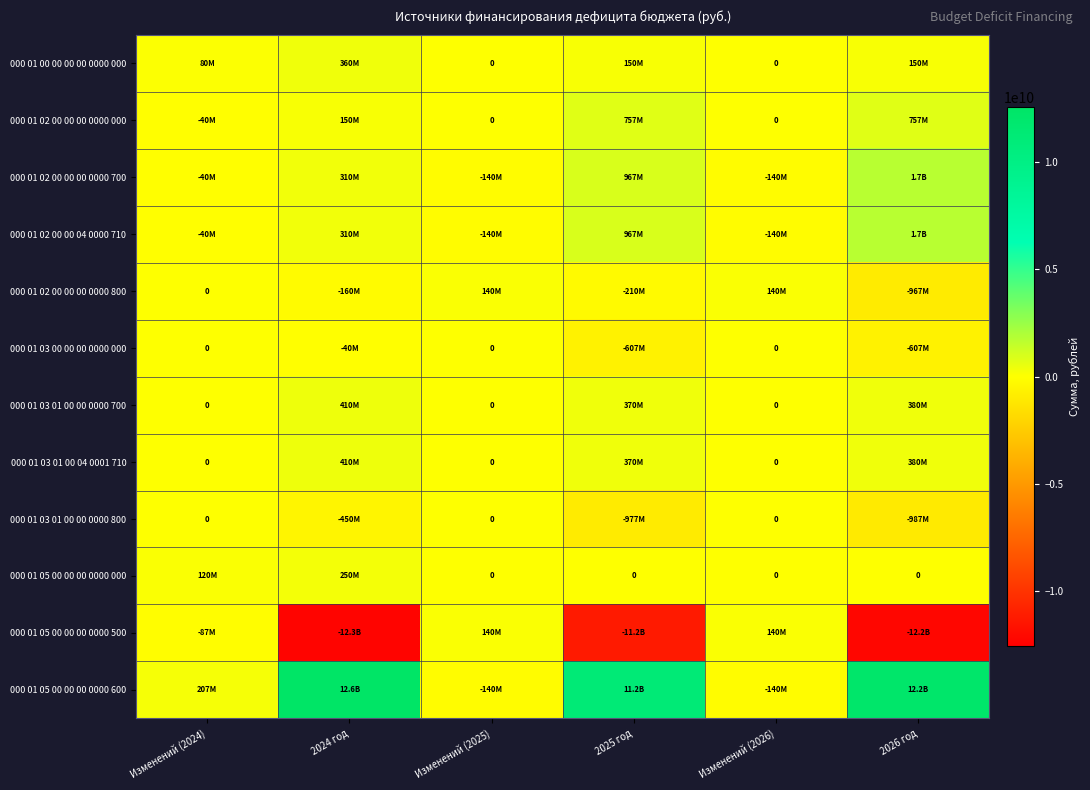

How many values in the 000 01 05 00 00 00 0000 500 series exceed -87346749?

2